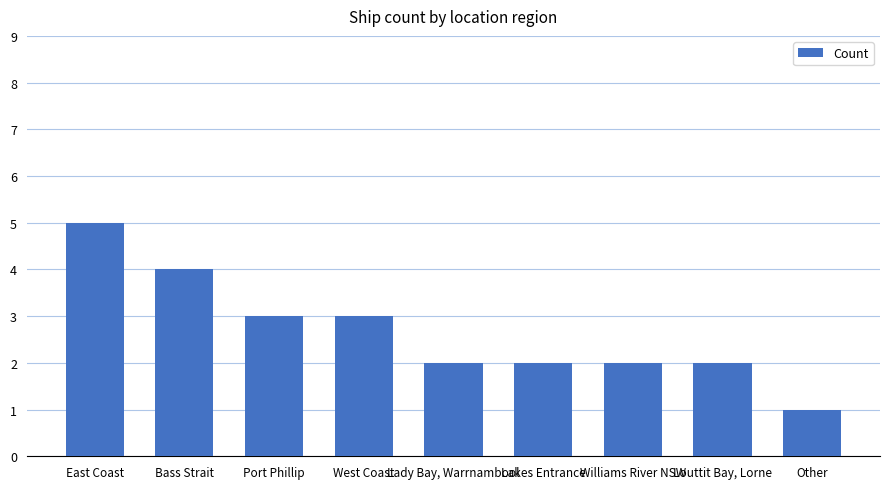

Does the chart contain stacked bars?

No